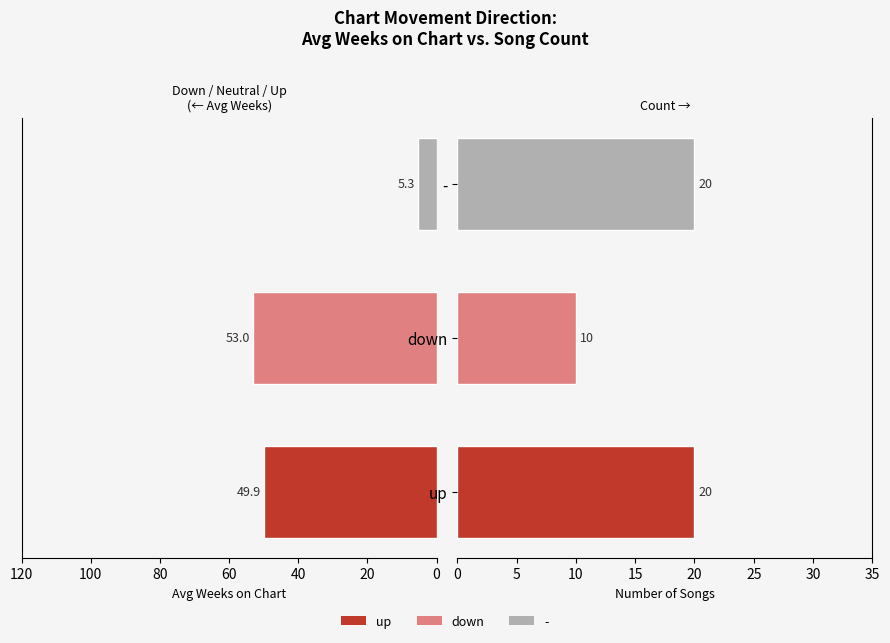

How many data points in Count are less than 20?

1